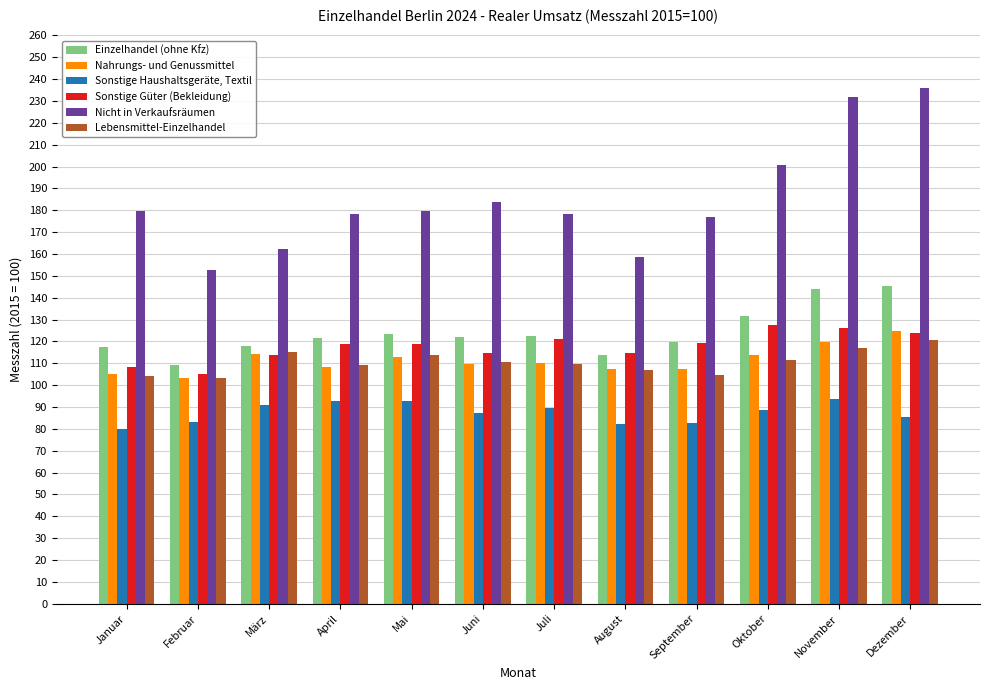

Rank the series at September from lowest to highest value.

Sonstige Haushaltsgeräte, Textil, Lebensmittel-Einzelhandel, Nahrungs- und Genussmittel, Sonstige Güter (Bekleidung), Einzelhandel (ohne Kfz), Nicht in Verkaufsräumen